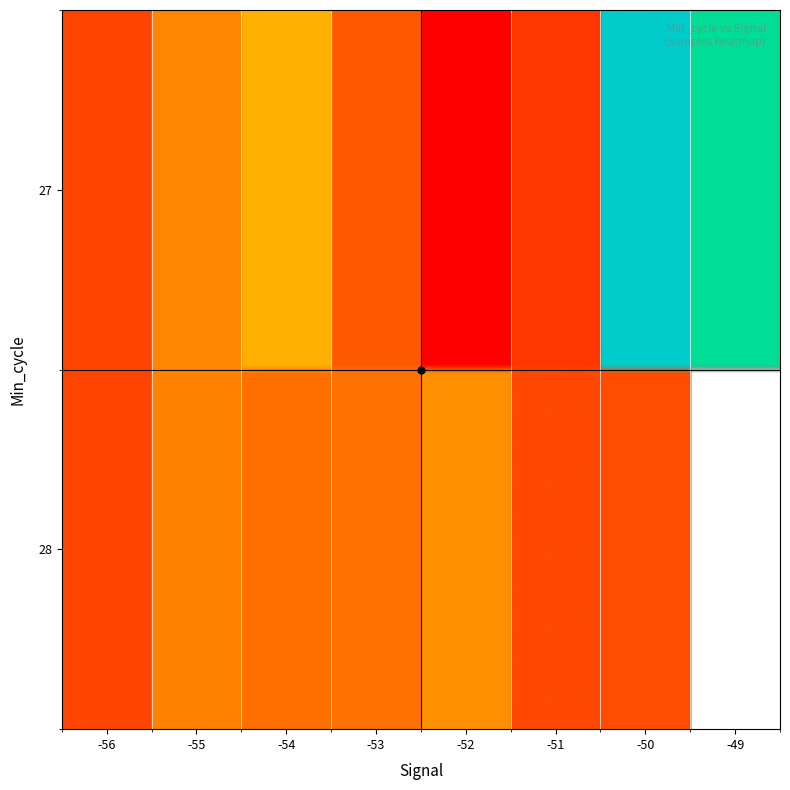

Which category has the lowest value across all series?

-49